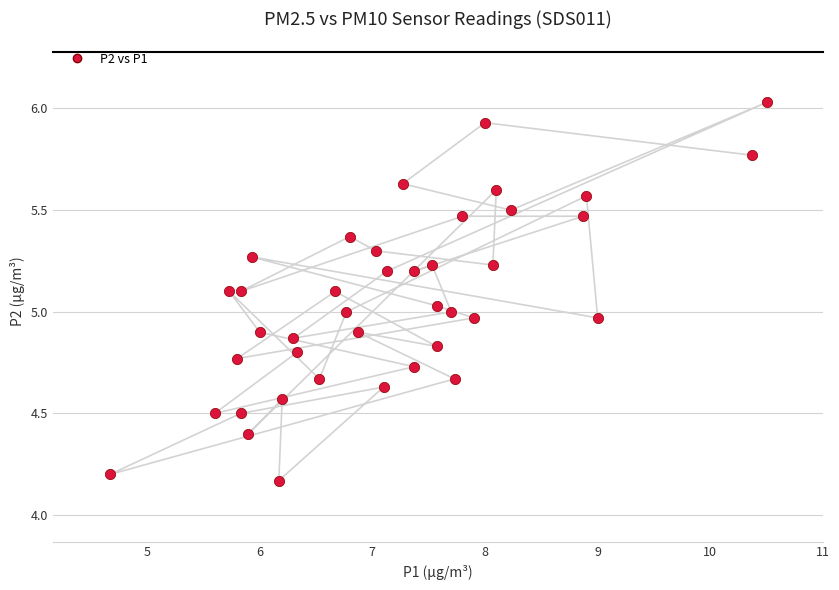

What is the range of Y values (max minus min)?

1.9